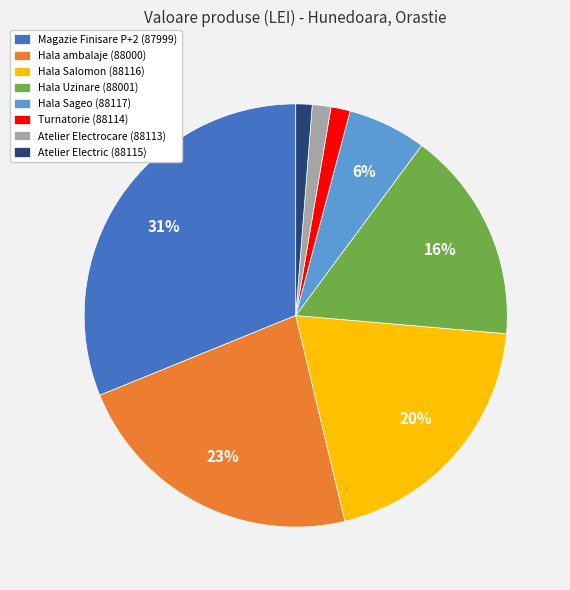

To the nearest percent, what portion does Turnatorie (88114) represent?

1%